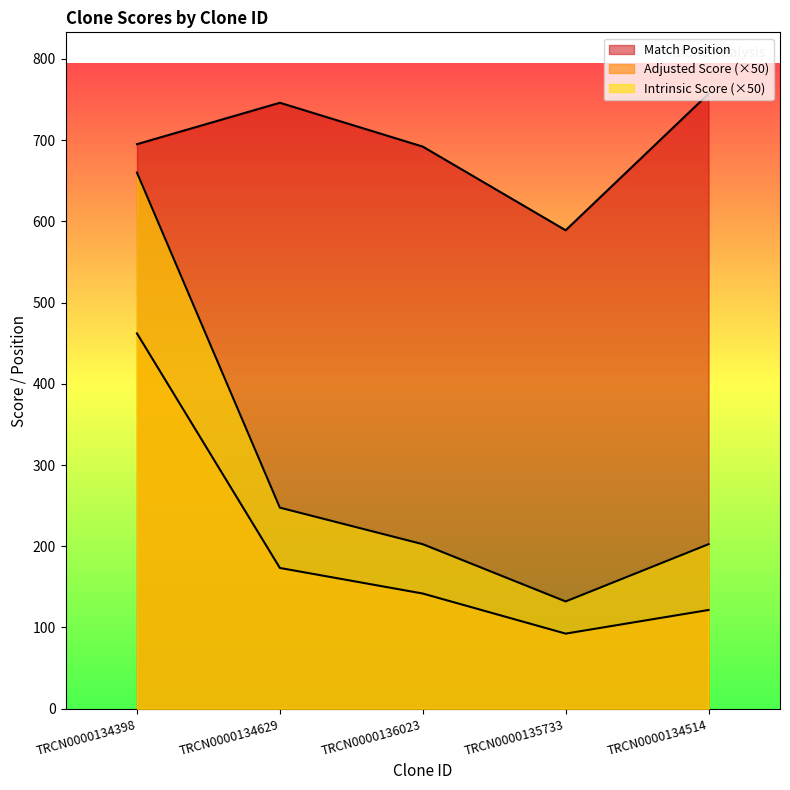

How many lines are shown in the chart?

3